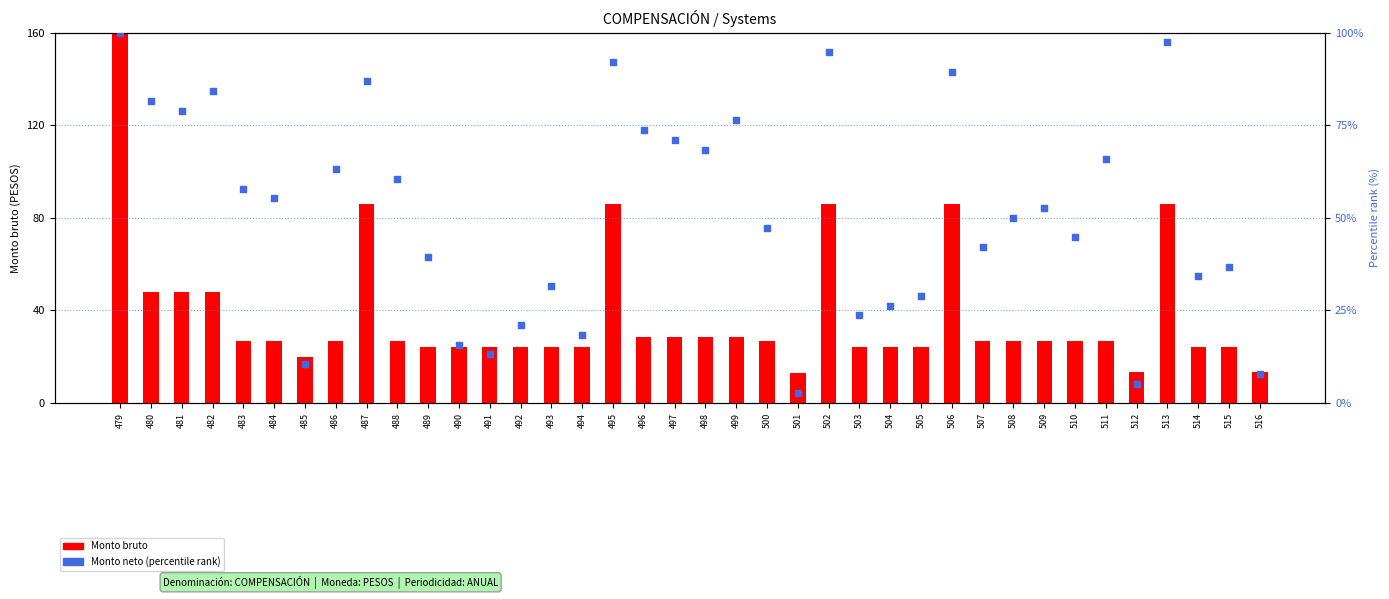

Which series has the largest total across all categories?

Percentile rank within the sample